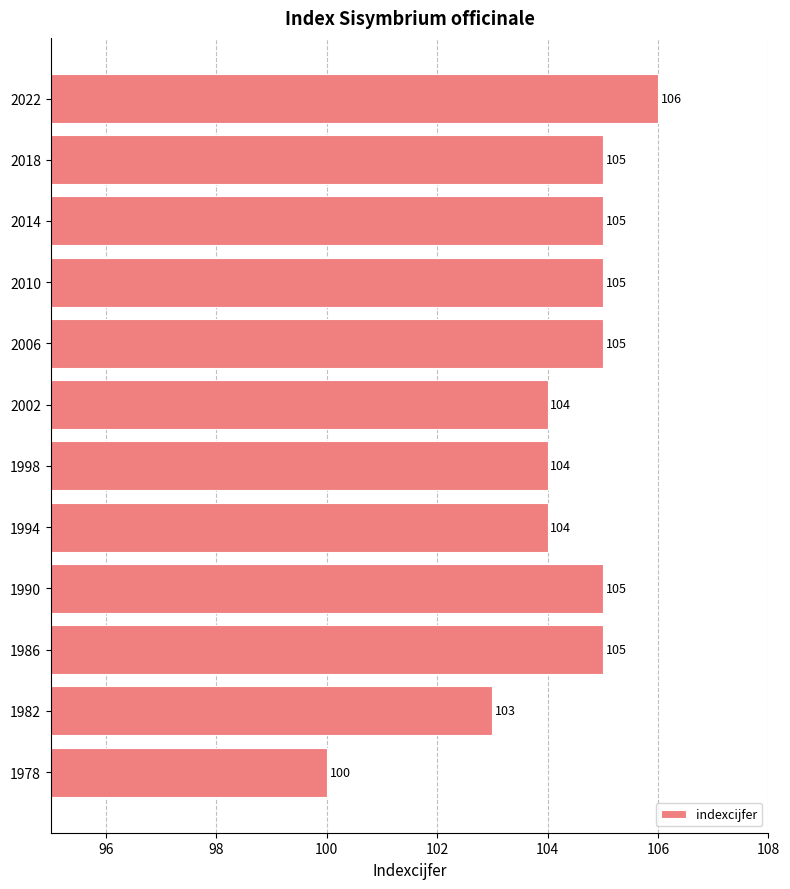

What value does the data have at 1978?

100